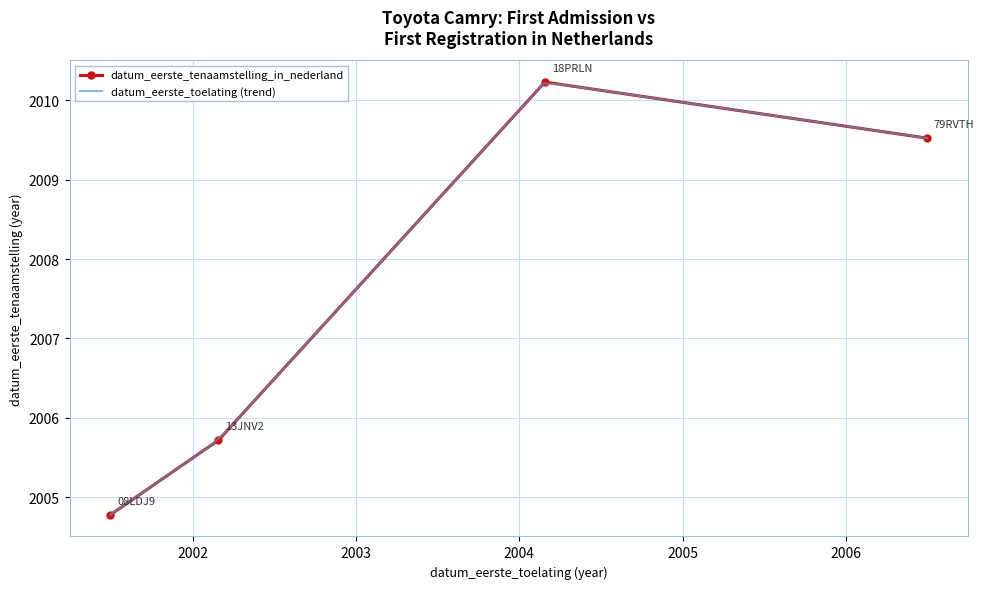

Read the value at 18PRLN.

2010.2